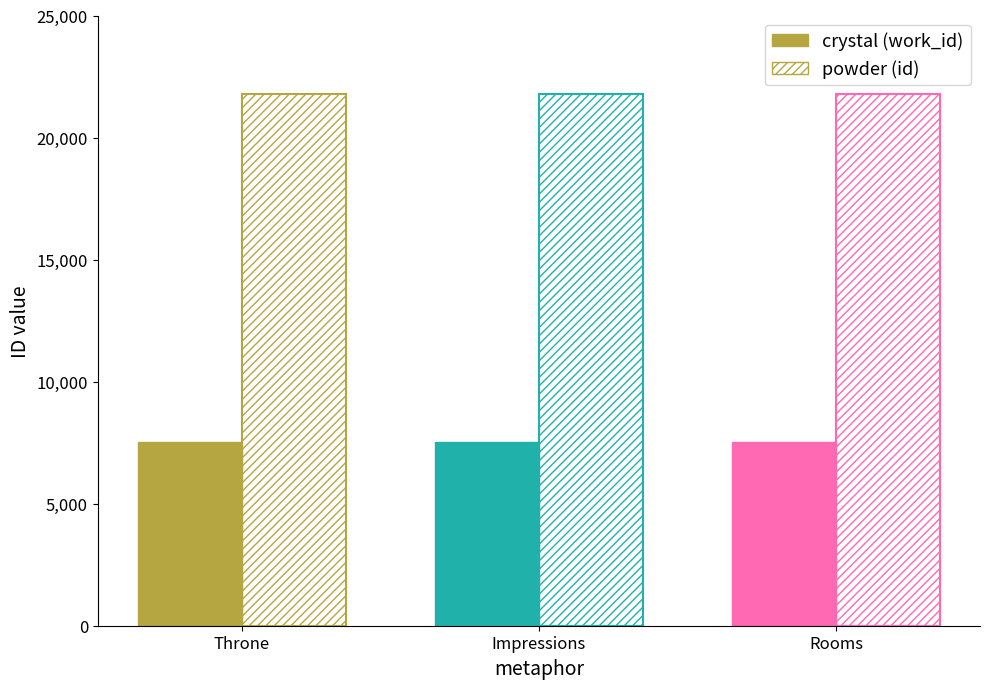

Does the chart contain any negative values?

No